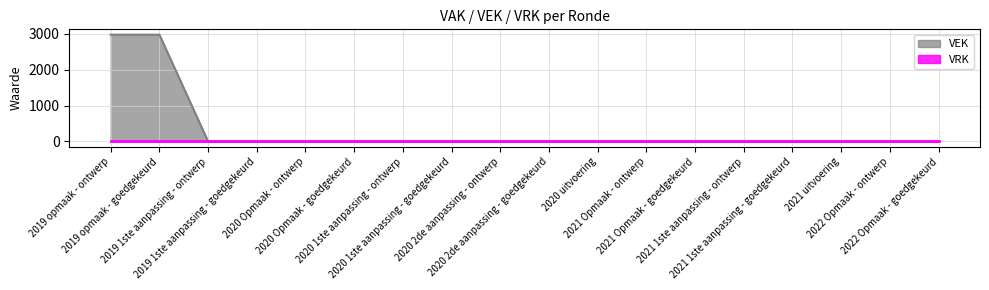

List the labels in order of value, largest first.

2019 opmaak - ontwerp, 2019 opmaak - goedgekeurd, 2019 1ste aanpassing - ontwerp, 2019 1ste aanpassing - goedgekeurd, 2020 Opmaak - ontwerp, 2020 Opmaak - goedgekeurd, 2020 1ste aanpassing - ontwerp, 2020 1ste aanpassing - goedgekeurd, 2020 2de aanpassing - ontwerp, 2020 2de aanpassing - goedgekeurd, 2020 uitvoering, 2021 Opmaak - ontwerp, 2021 Opmaak - goedgekeurd, 2021 1ste aanpassing - ontwerp, 2021 1ste aanpassing - goedgekeurd, 2021 uitvoering, 2022 Opmaak - ontwerp, 2022 Opmaak - goedgekeurd